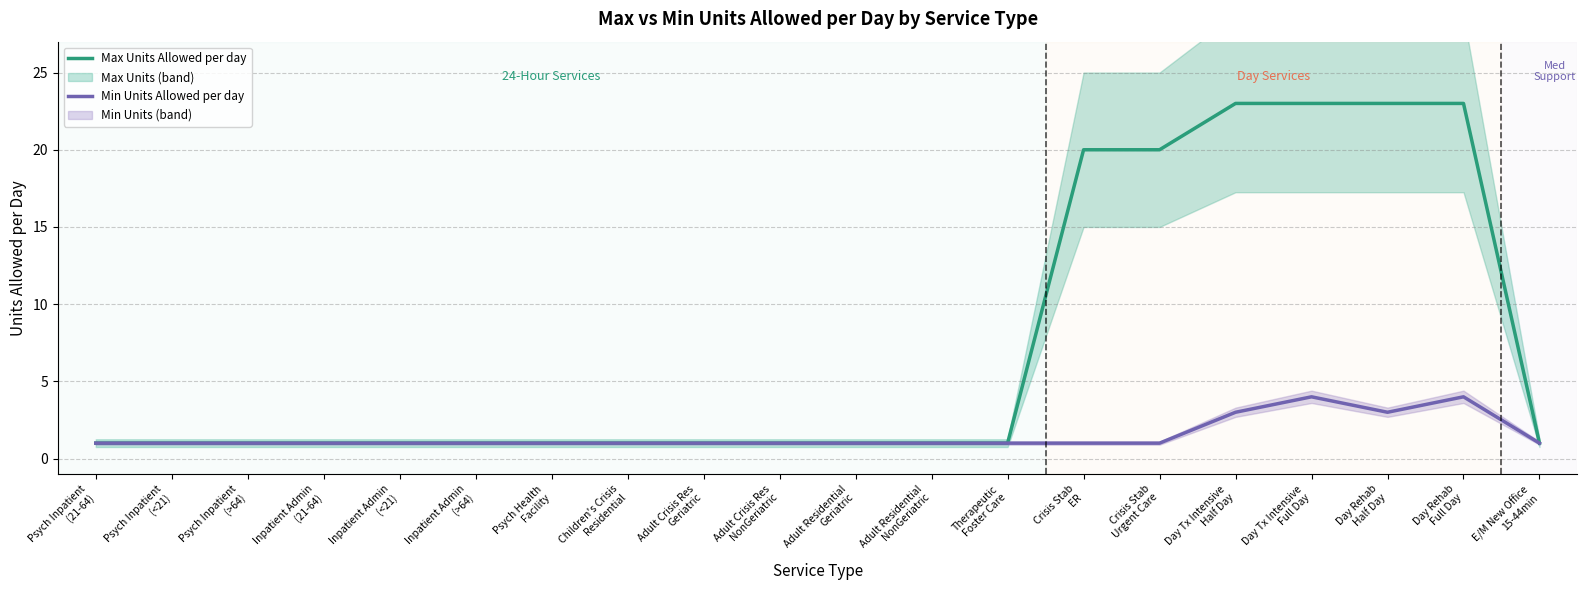

Is the value of Min Units Allowed per day at Adult Residential
Geriatric greater than the value of Max Units Allowed per day at Adult Crisis Res
Geriatric?

No